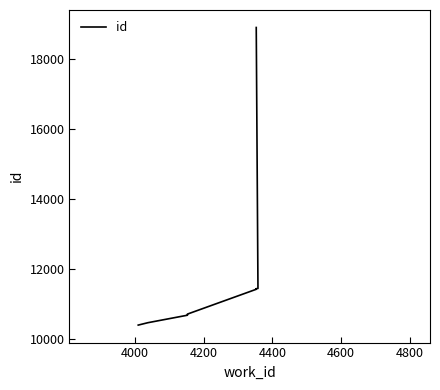

What is the difference between the maximum and second lowest values?

8435